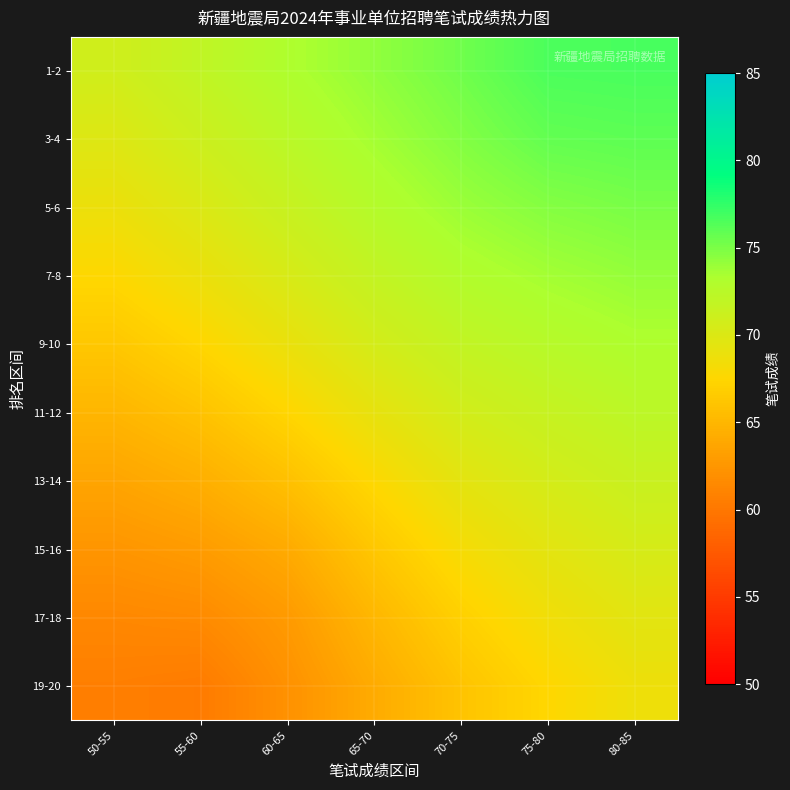

What is the maximum value shown in the chart?

76.7